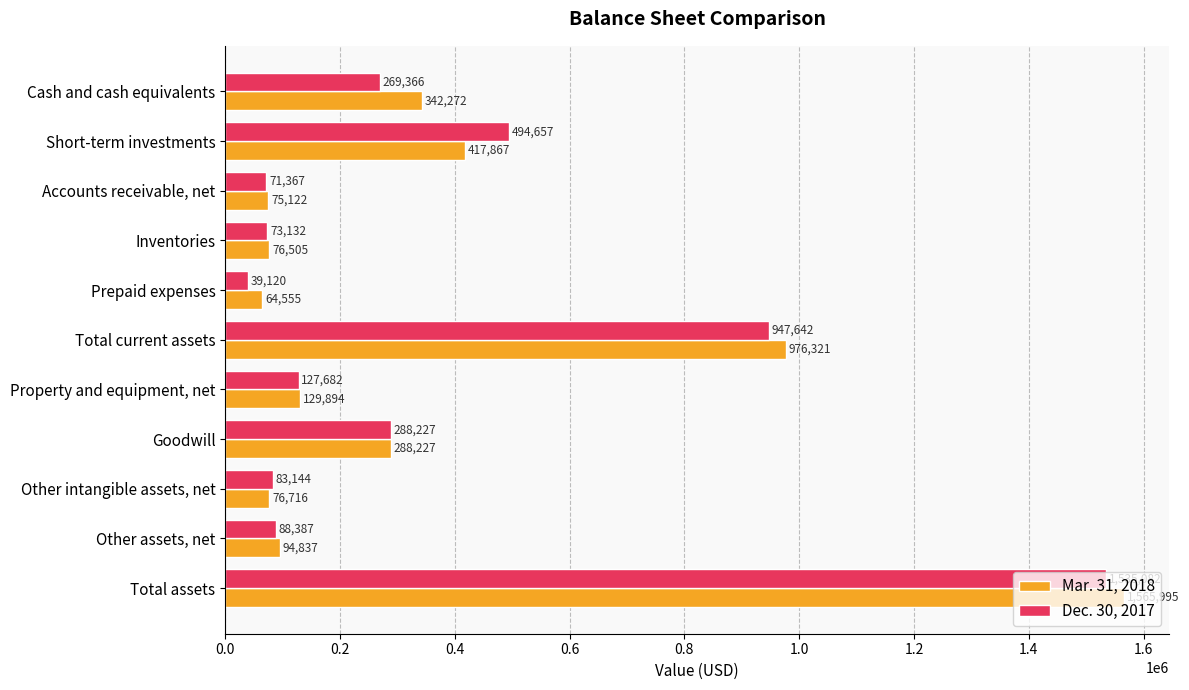

What is the sum of all Mar. 31, 2018 values?

4108311